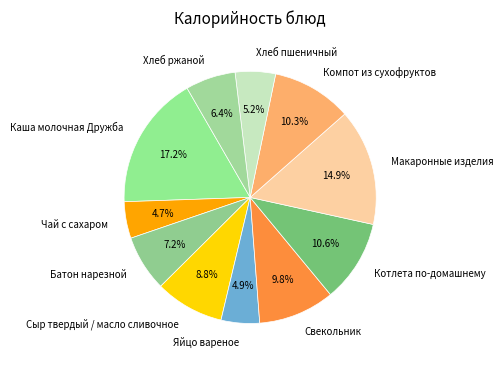

Count the number of slices in the pie.

11